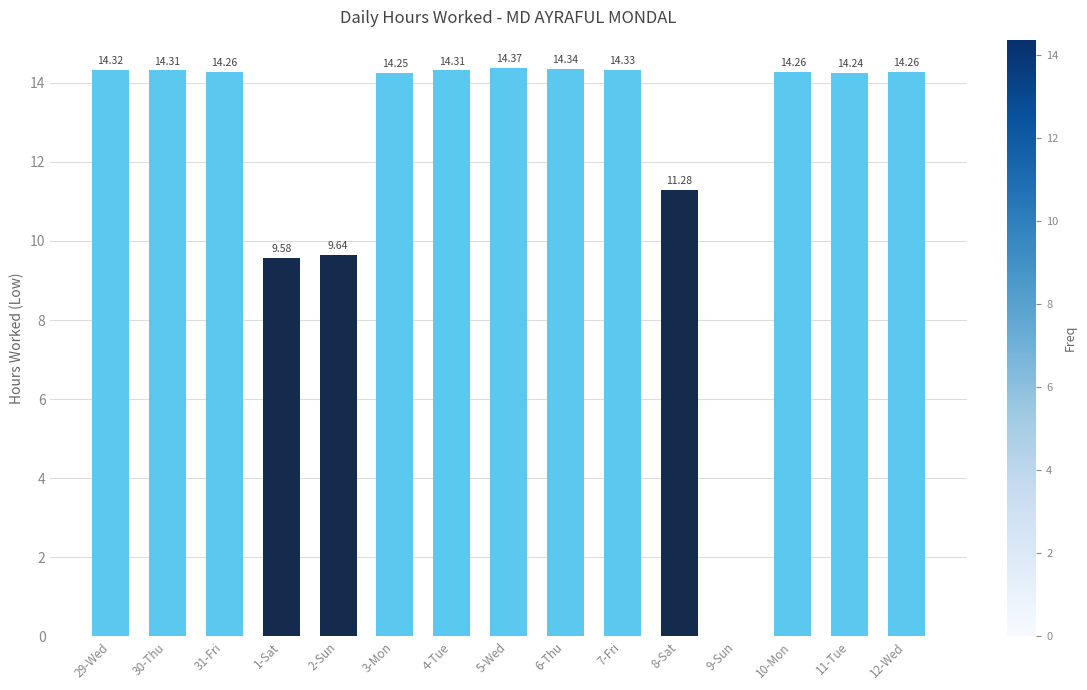

What is the change in value from 31-Fri to 8-Sat?

-3.0